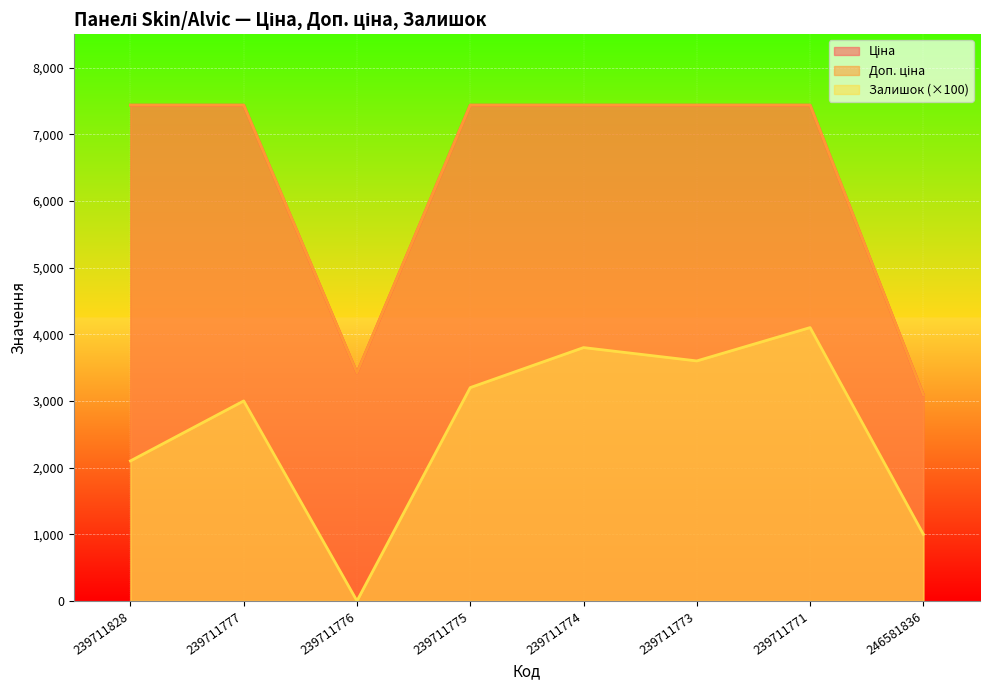

In Доп. ціна, how many points are lower than both neighbors (excluding endpoints)?

1